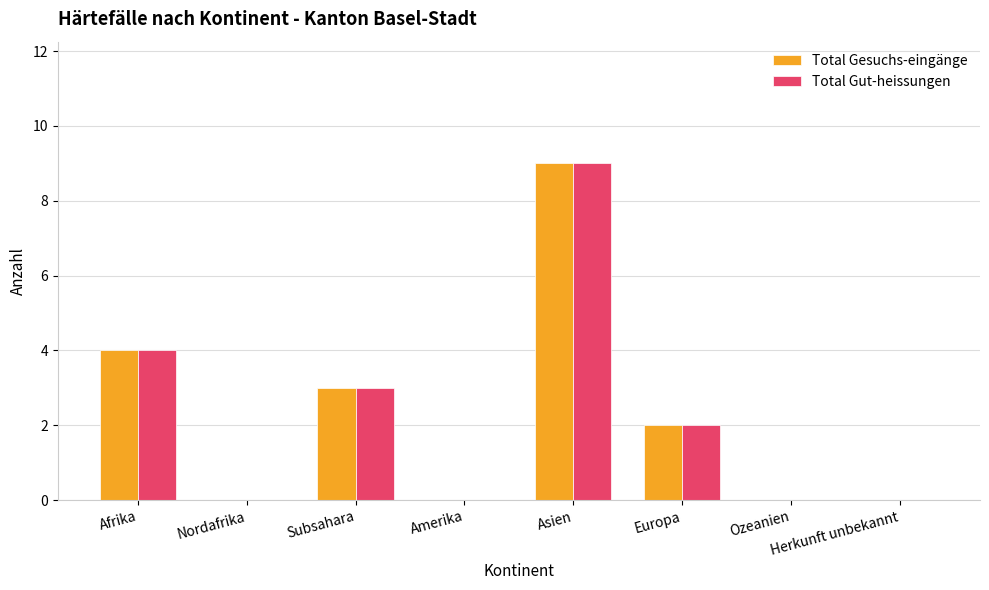

What is the greatest value displayed?

9